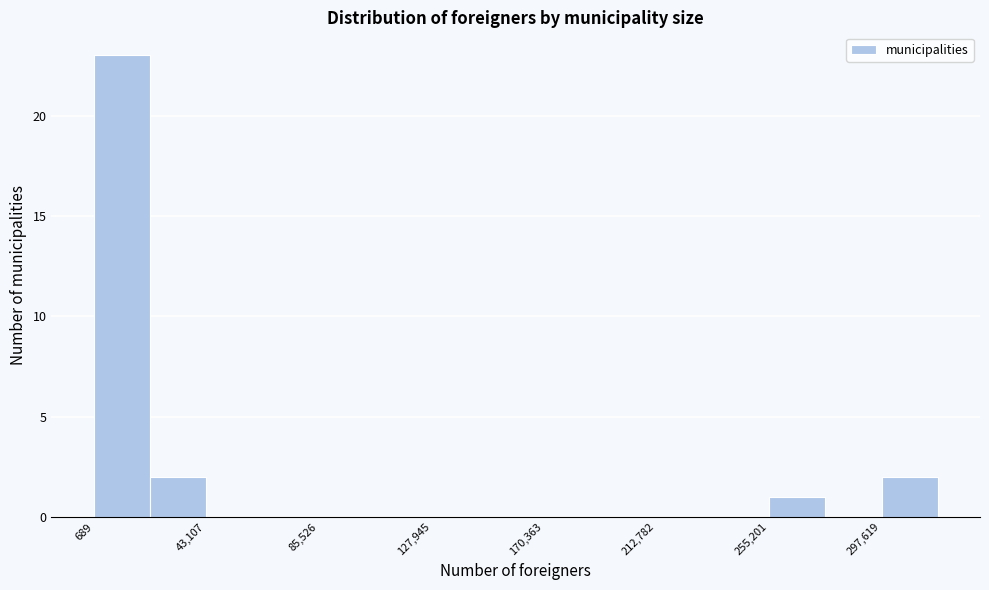

Reading left to right, list every bar in this chart as the range it spans on the x-axis followed by its height. Neither the bar edges nor the heights are printed on the chart, so give them approximately, as read against the axes.

0 to 20000: 23
20000 to 45000: 2
45000 to 65000: 0
65000 to 85000: 0
85000 to 105000: 0
105000 to 130000: 0
130000 to 150000: 0
150000 to 170000: 0
170000 to 190000: 0
190000 to 215000: 0
215000 to 235000: 0
235000 to 255000: 0
255000 to 275000: 1
275000 to 300000: 0
300000 to 320000: 2